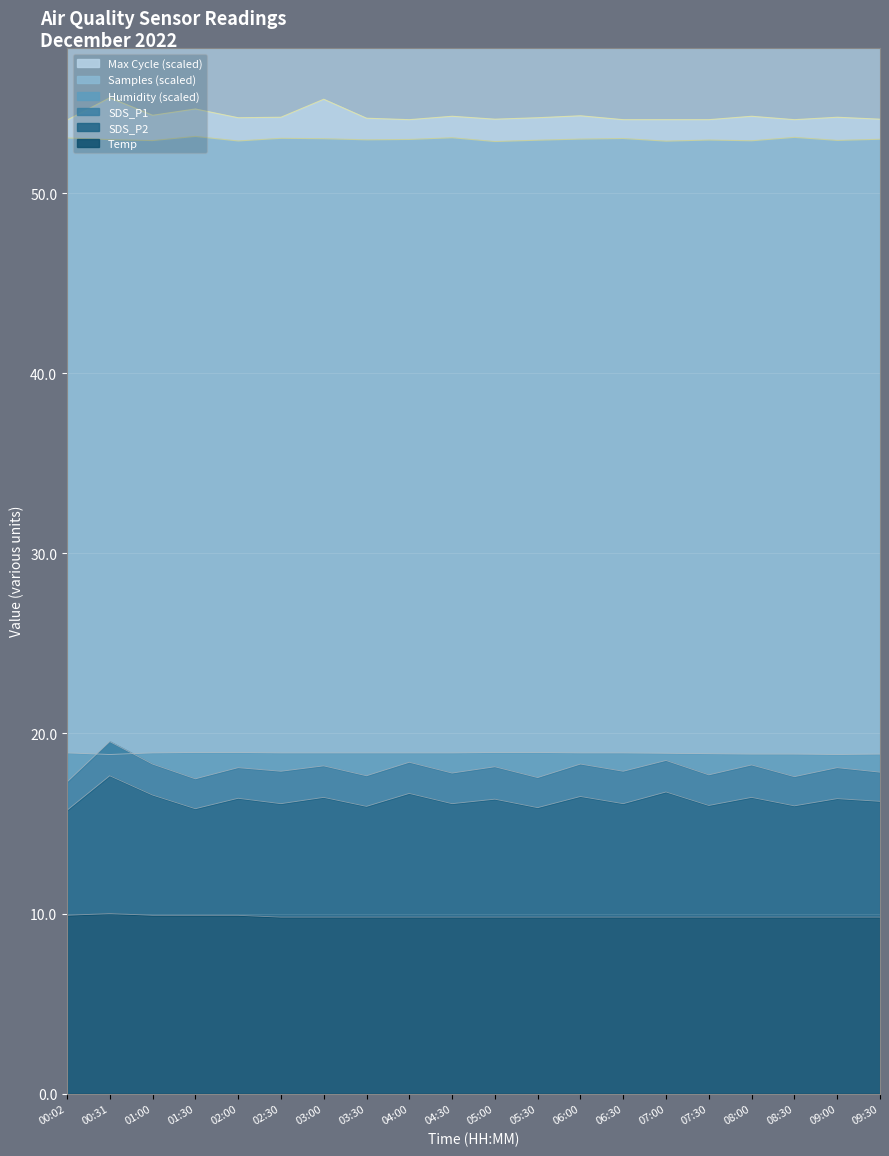

True or false: Temp and SDS_P1 cross at least once.

False